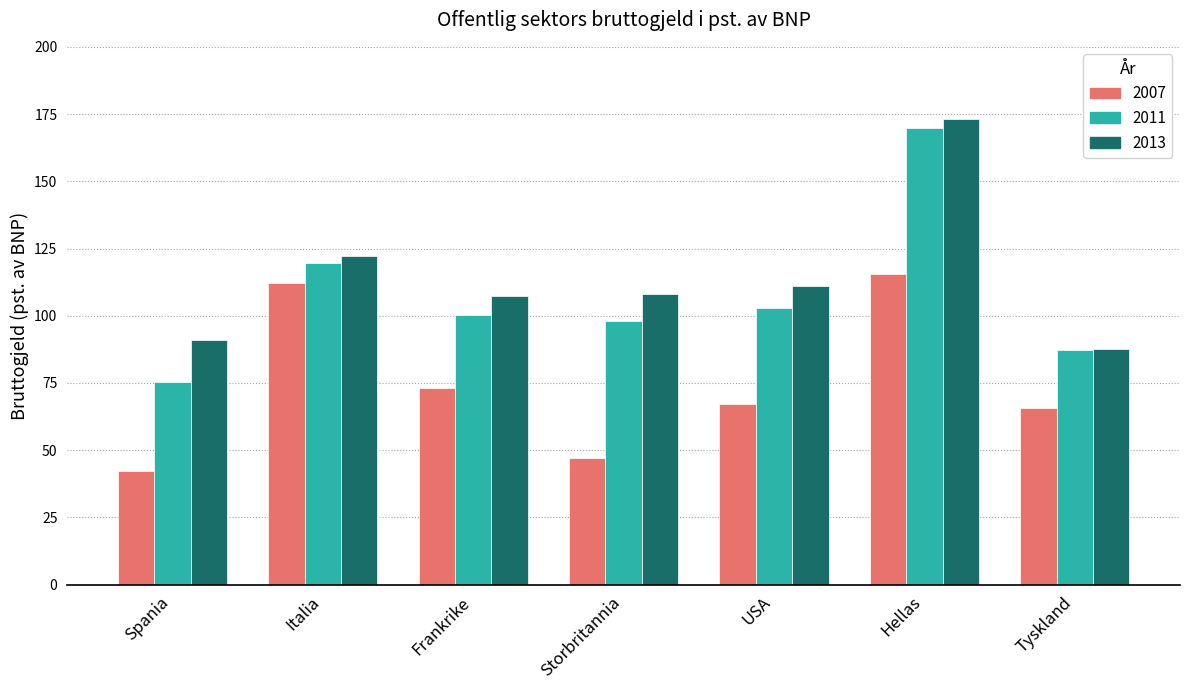

Reading left to right, list all the values displayed in this chart.

2007: 42.3	112.1	73.0	47.2	67.0	115.4	65.6
2011: 75.3	119.7	100.1	97.9	102.7	170.0	87.2
2013: 90.9	122.1	107.3	108.2	111.2	173.1	87.8